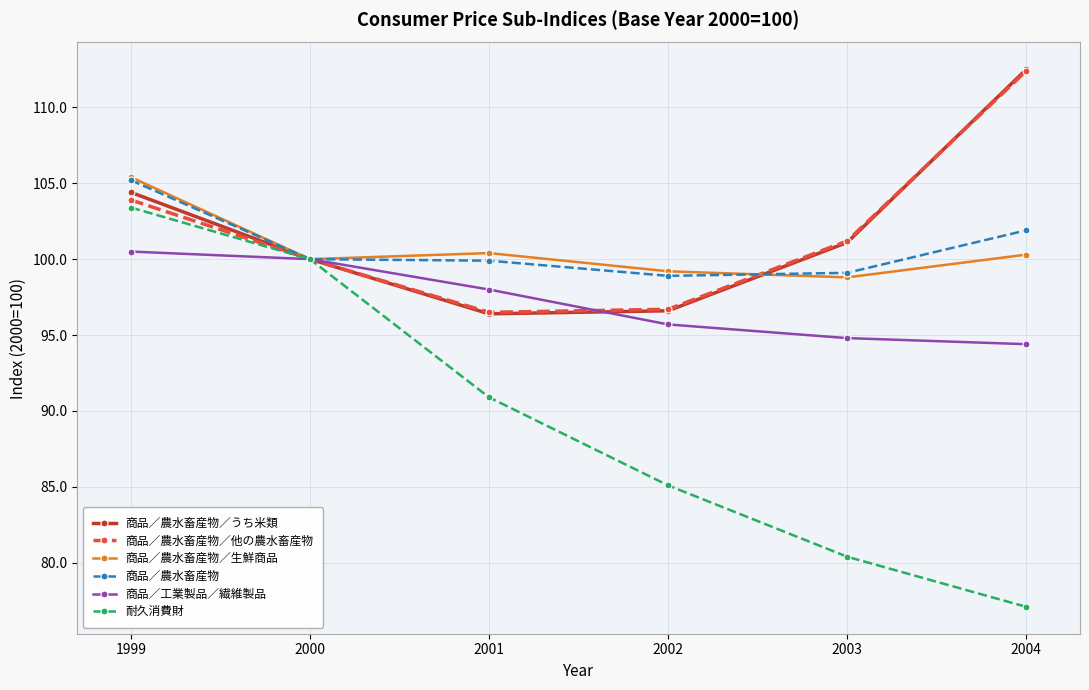

After their last crossing, which series has the higher values: 商品／農水畜産物／他の農水畜産物 or 商品／農水畜産物／生鮮商品?

商品／農水畜産物／他の農水畜産物